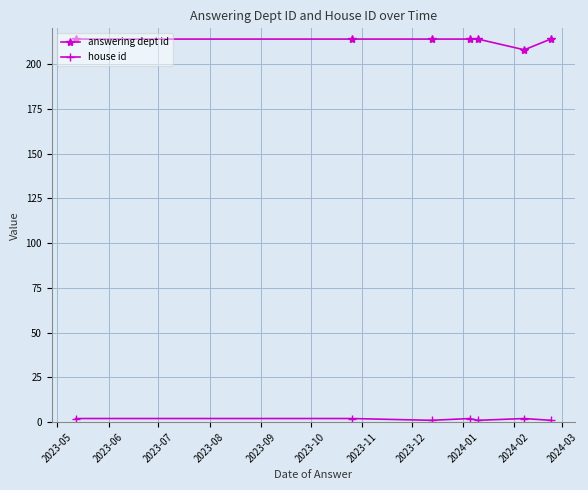

What is the difference between the maximum and minimum values in the answering dept id series?

6